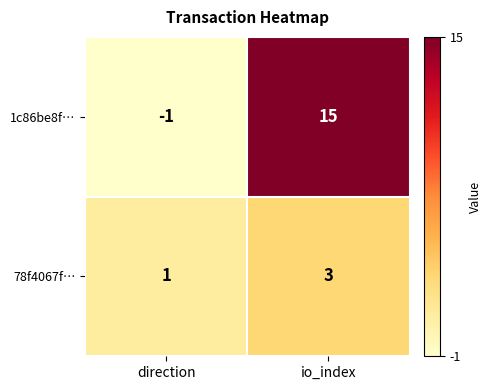

Which category has the lowest value in the 1c86be8f… series?

direction